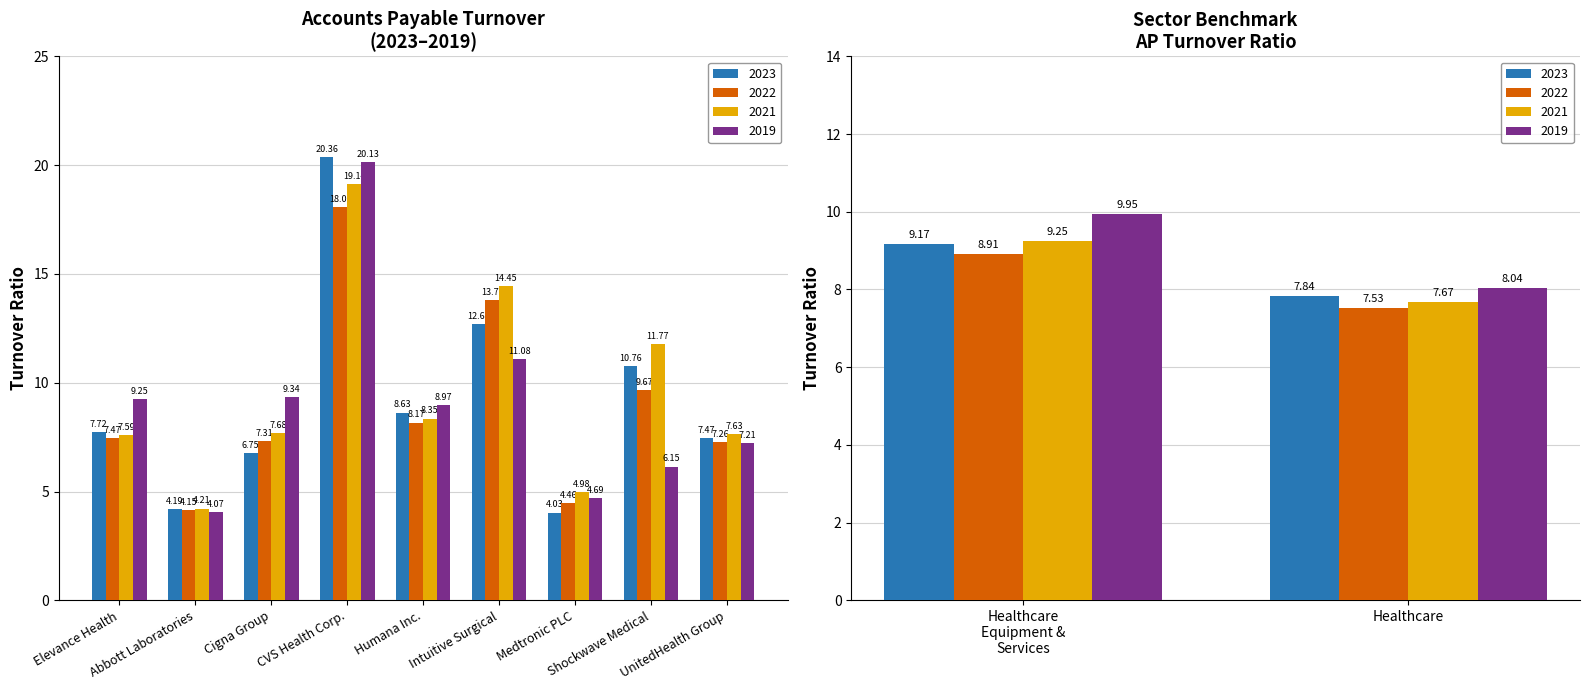

The 2022 series shows 18.1 at CVS Health Corp.. True or false?

True